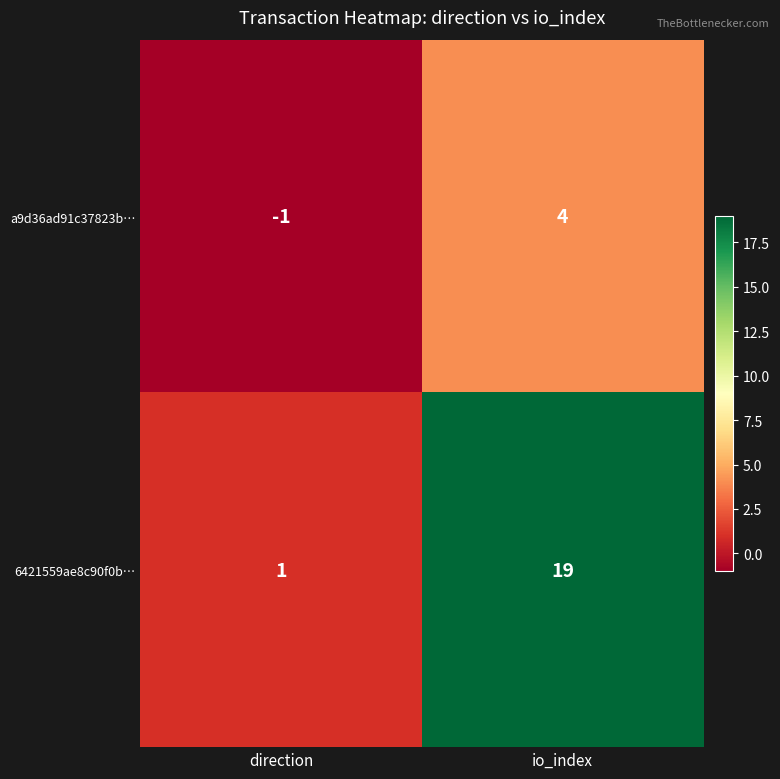

What is the difference between the a9d36ad91c37823b… values at direction and io_index?

5